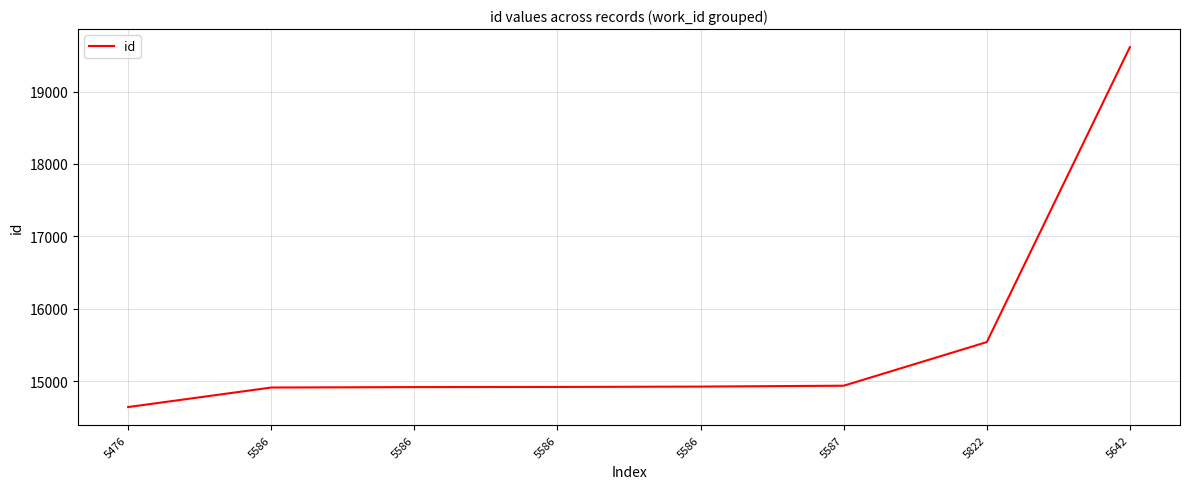

Reading left to right, what are all the values shown in this chart?

5476=14640	5586=14910	5586=14916	5586=14918	5586=14923	5587=14935	5822=15538	5642=19616